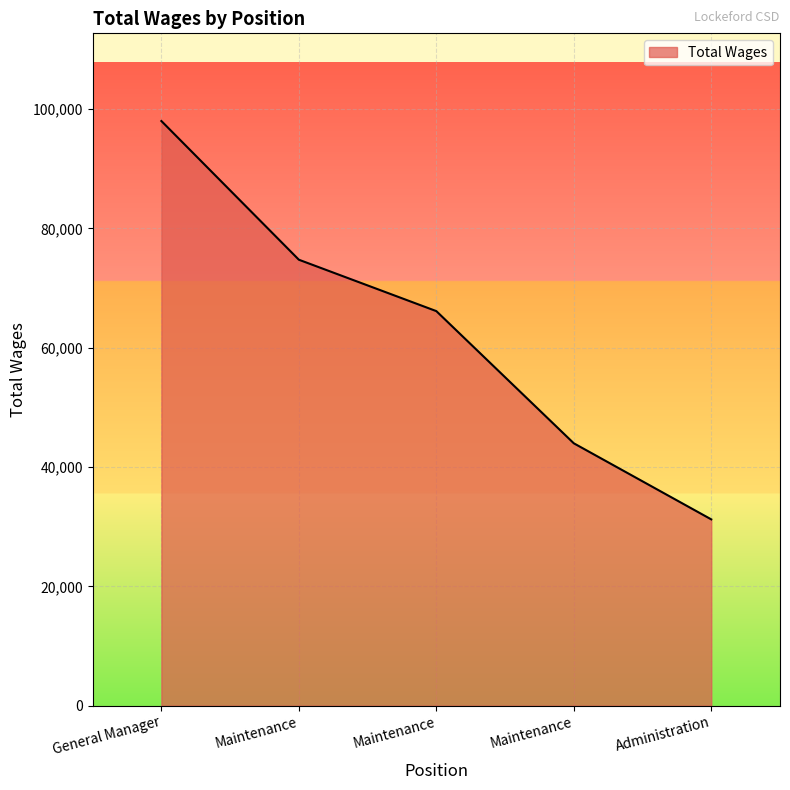

What is the difference between the maximum and minimum values?

66764